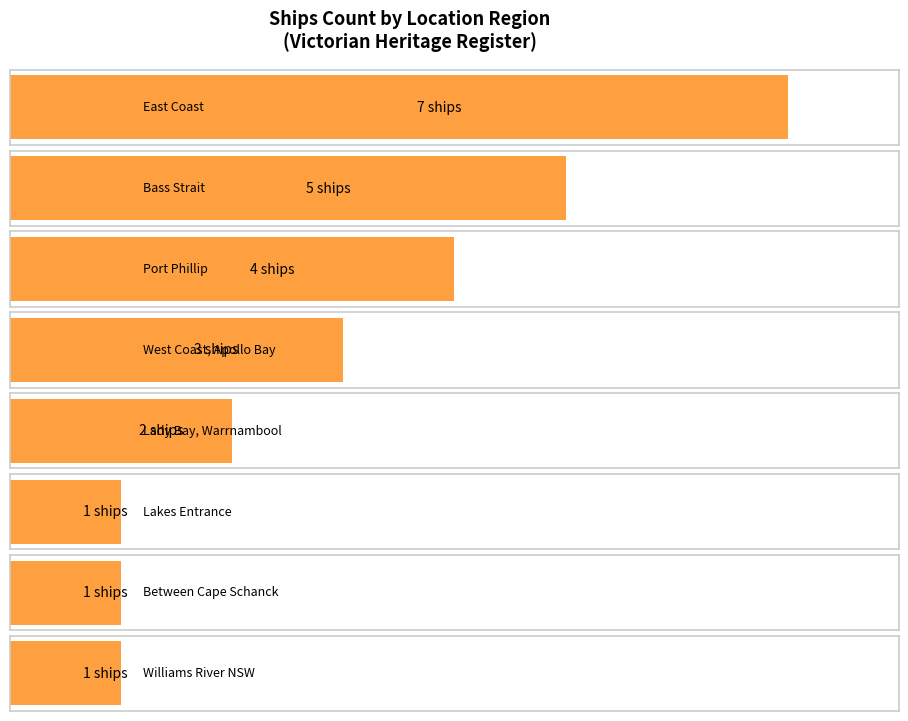

At which label does the data first exceed 4?

East Coast